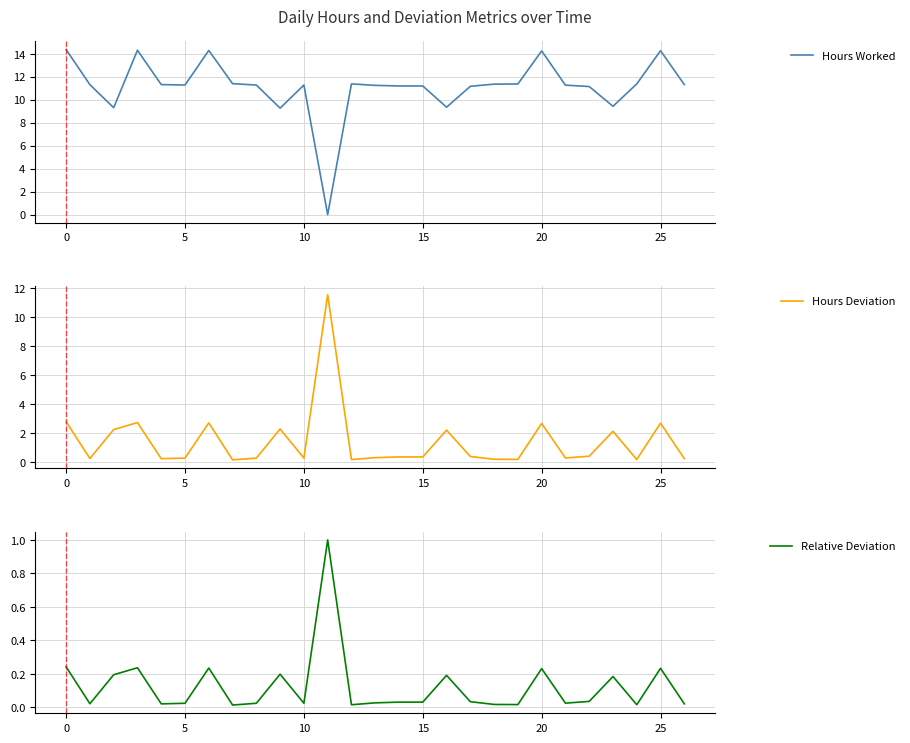

Which series changed the most between 9 and 17?

Hours Worked